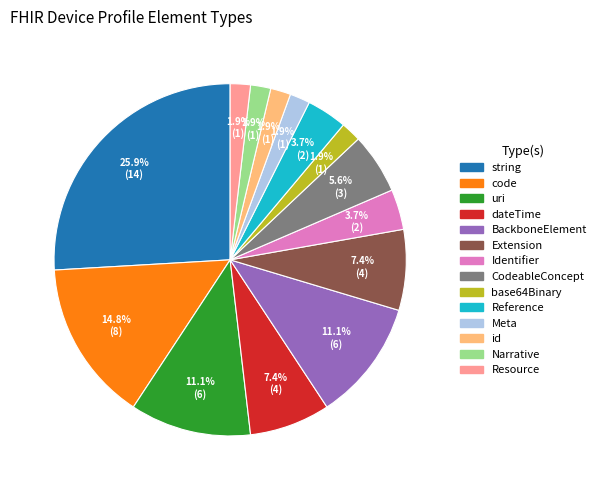

Is there any slice that represents more than half of the pie?

No